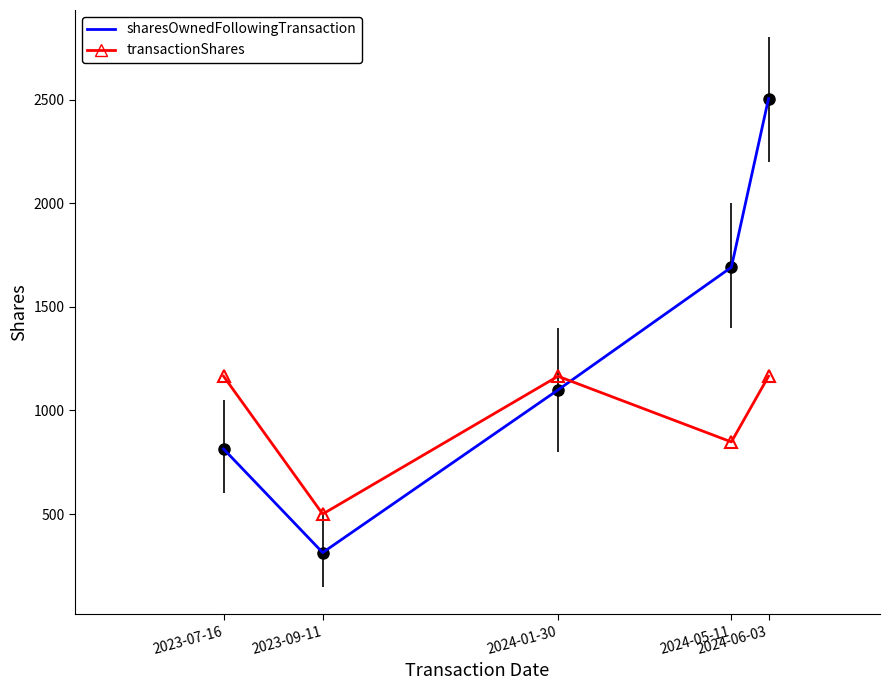

Is it true that sharesOwnedFollowingTransaction equals 814 at 2023-07-16?

True